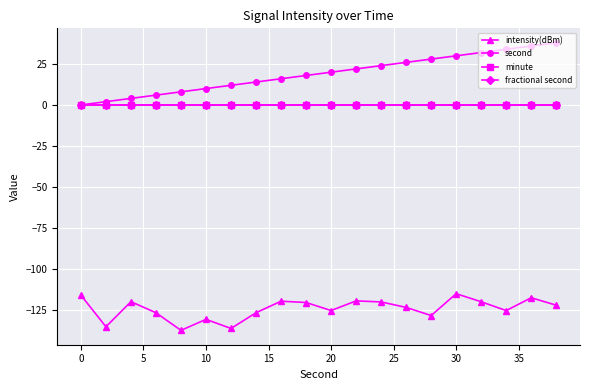

True or false: minute and fractional second intersect in this chart.

False